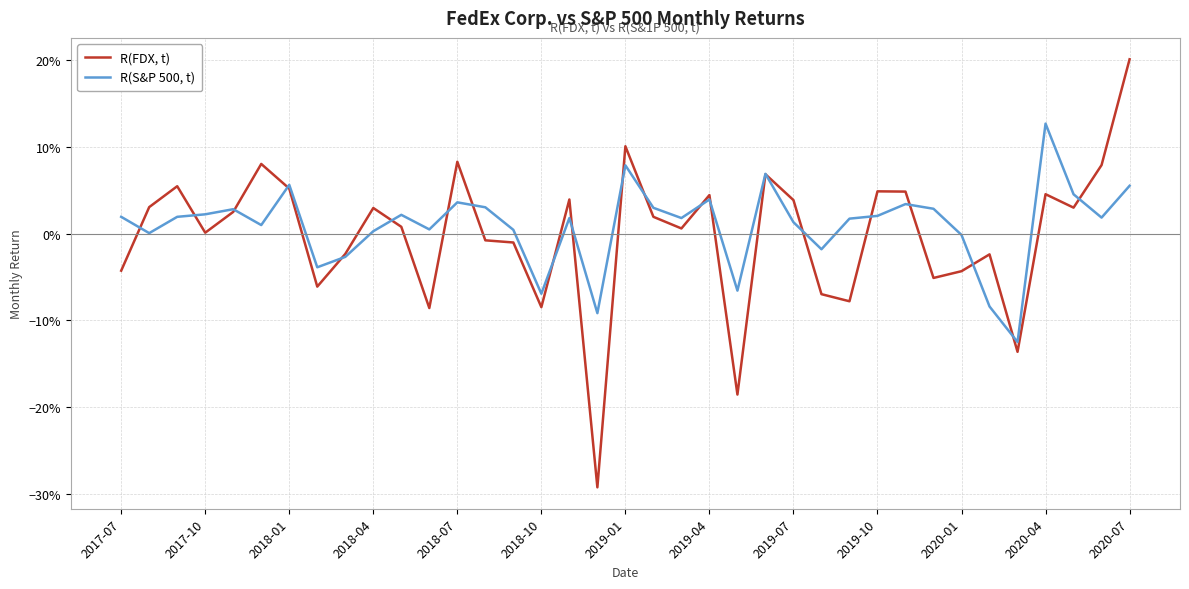

What are all the series names shown in the legend?

R(FDX, t), R(S&P 500, t)